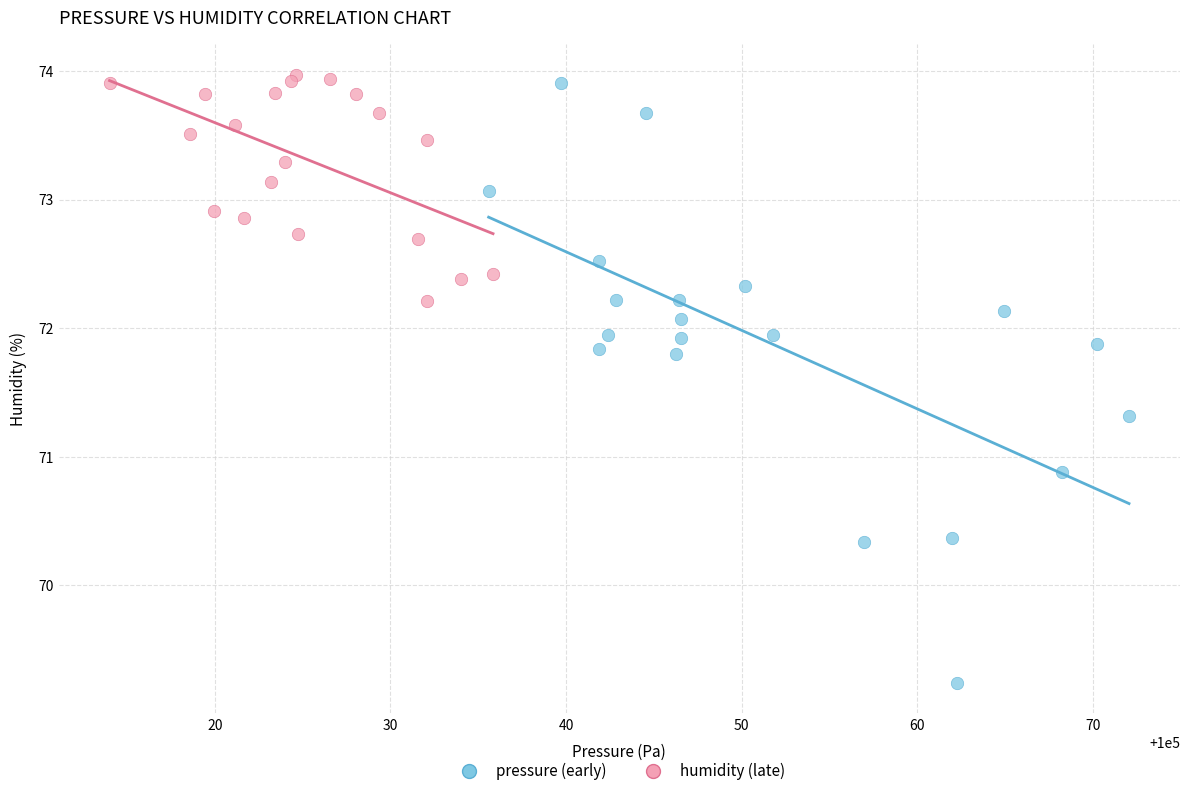

What are all the series names shown in the legend?

pressure (early), humidity (late)